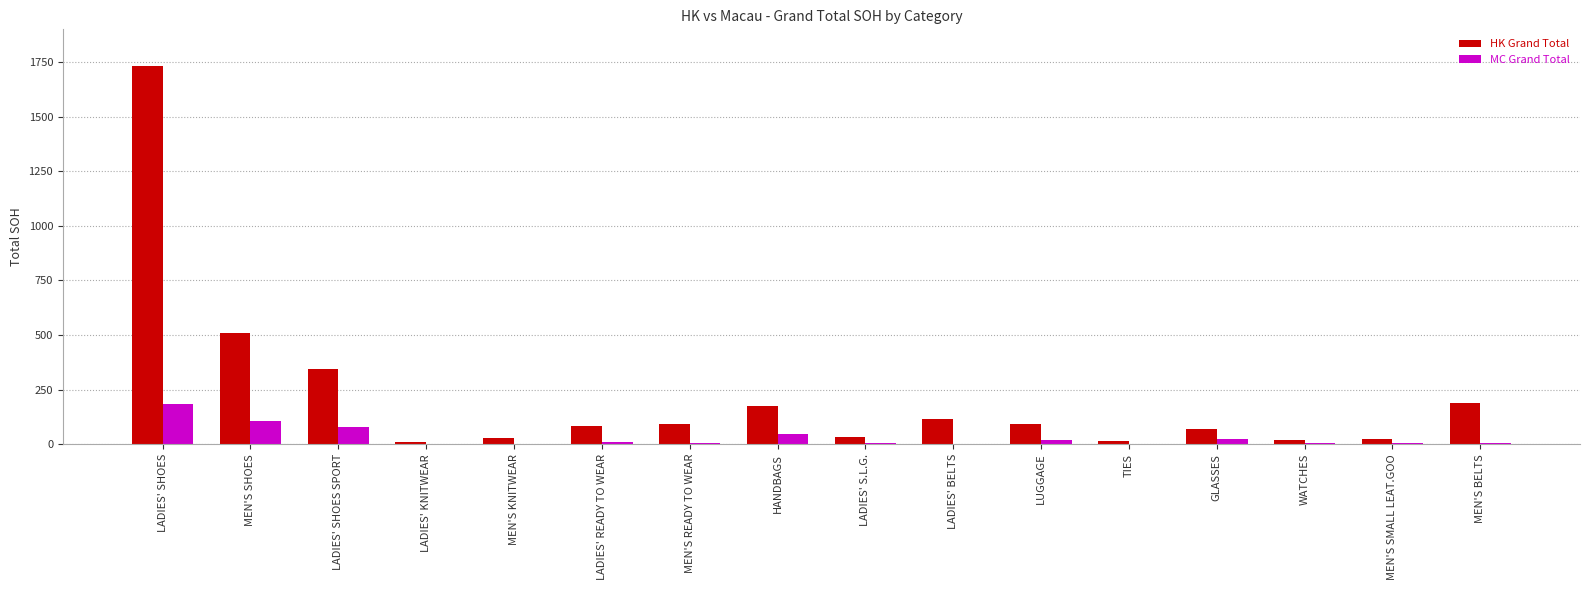

The HK Grand Total series shows 84 at LADIES' READY TO WEAR. True or false?

True